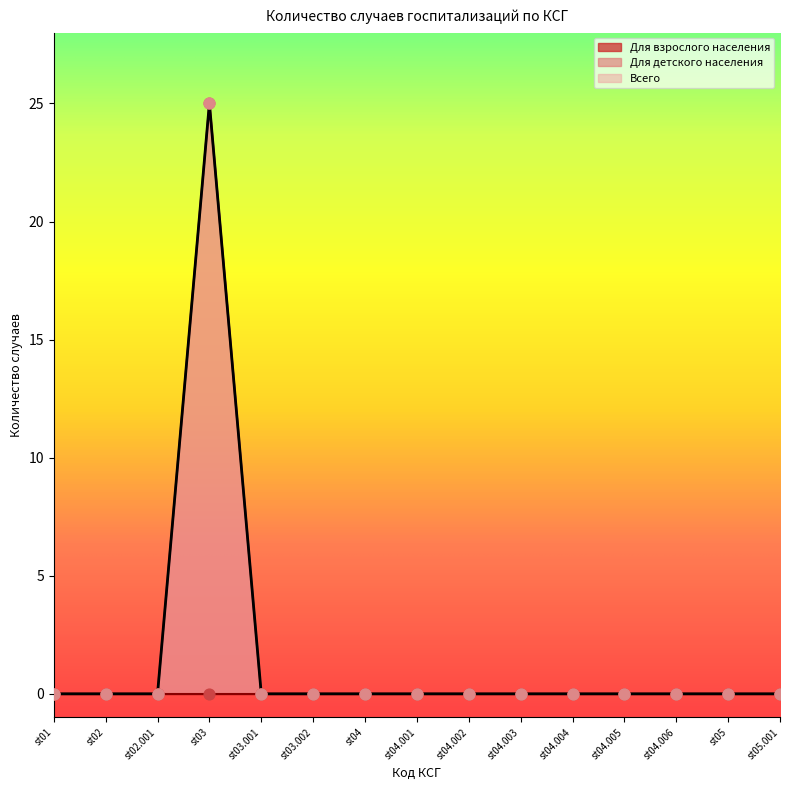

Which series has the largest total across all categories?

Для детского населения